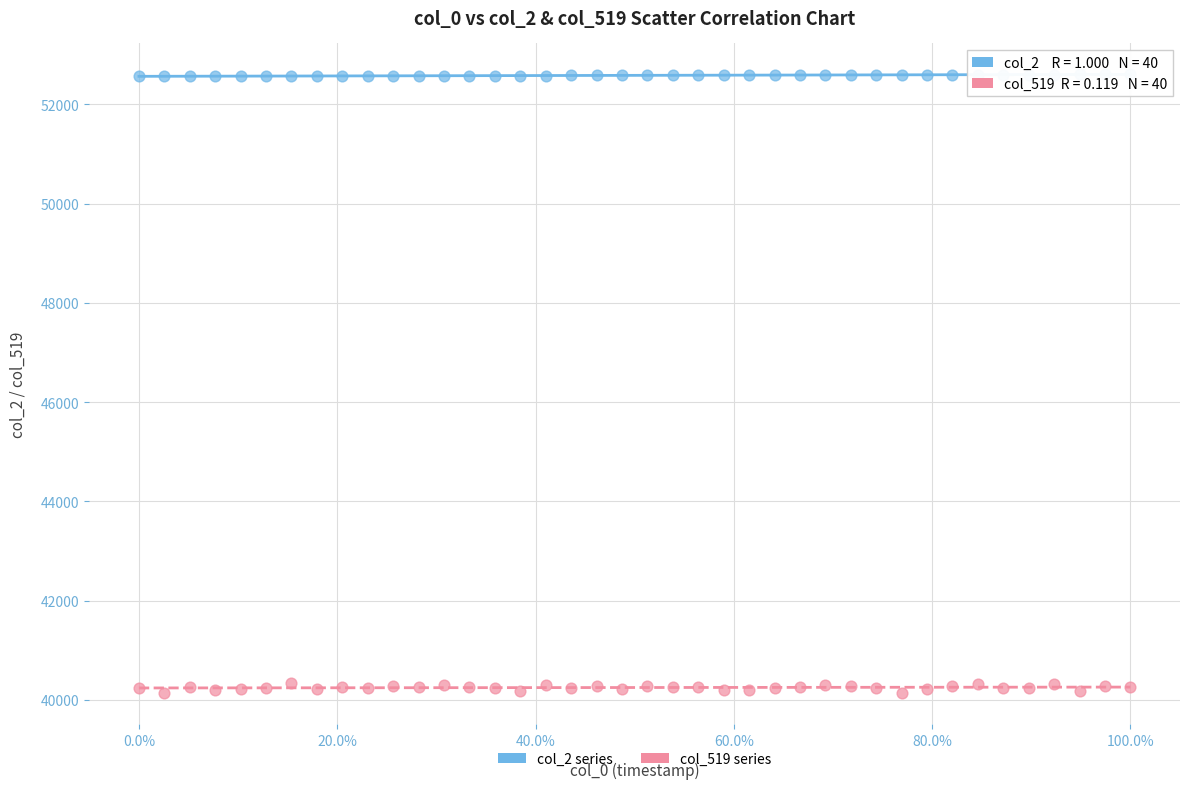

Across all data points, what is the range of Y values (max minus min)?

12467